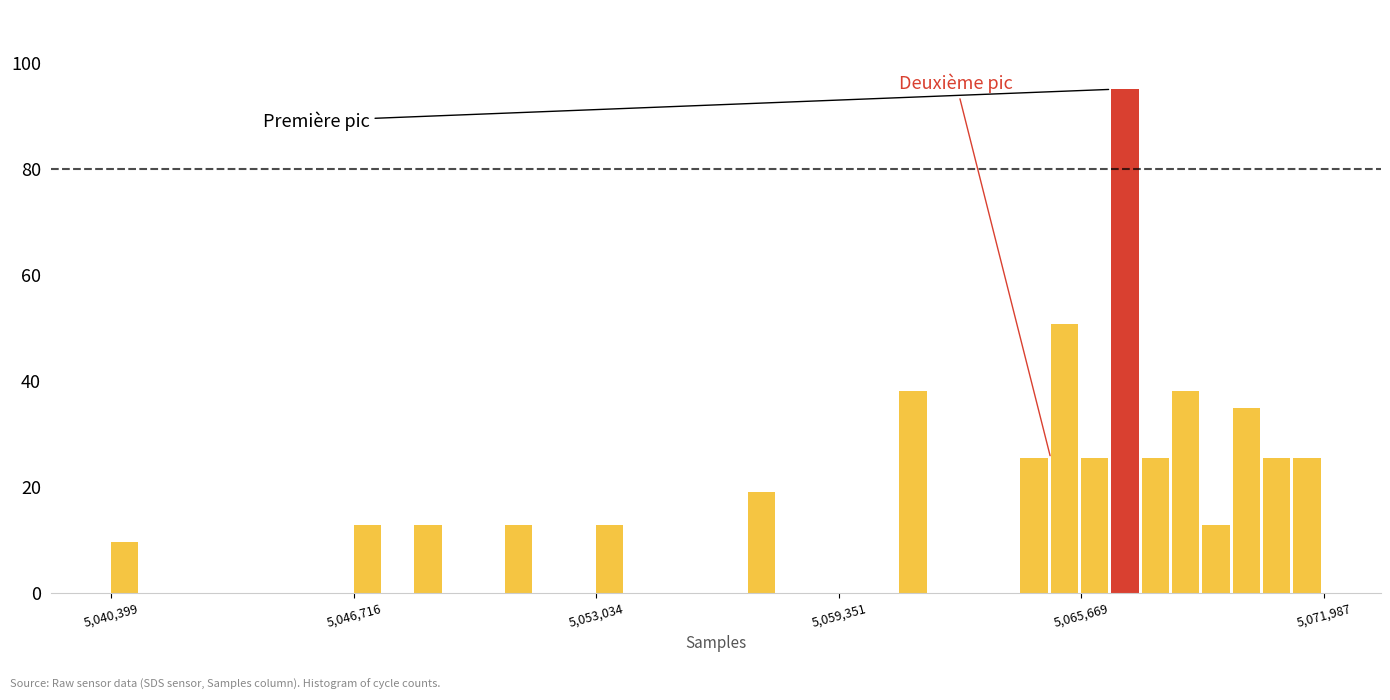

Around what value on the x-axis is the tallest bar? Give the approximate position of its centre, as read against the axis.

5067000